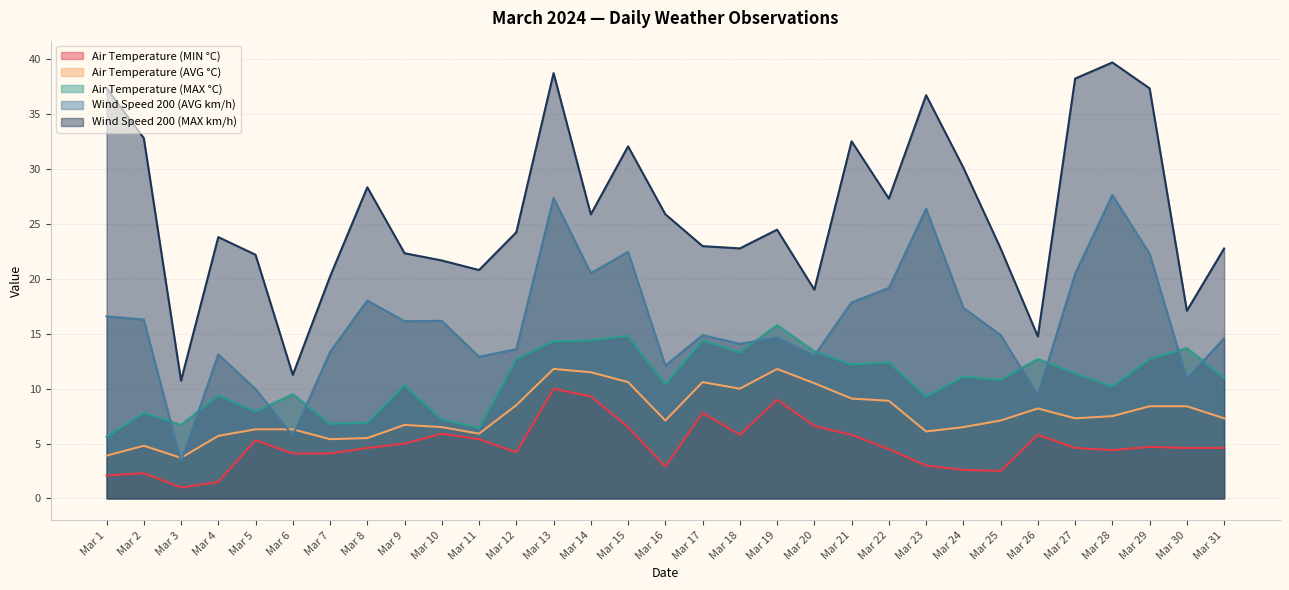

The value of Air Temperature (AVG °C) at Mar 25 is 2.2. True or false?

False